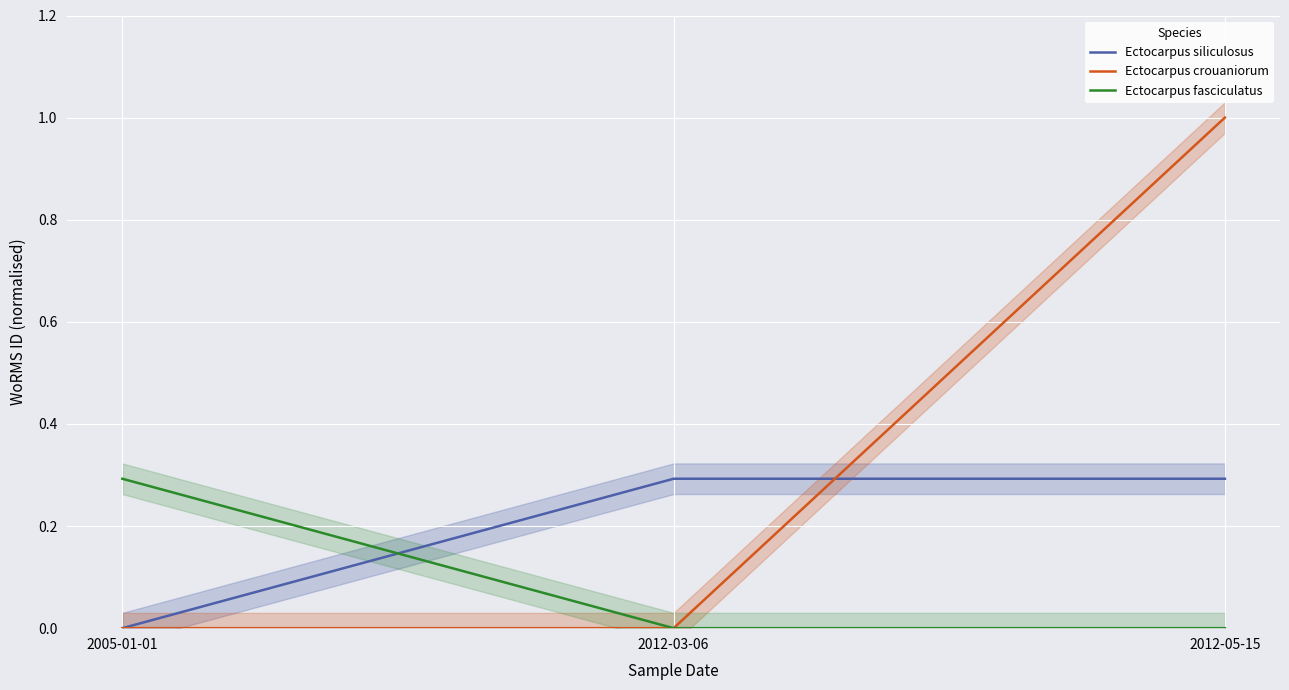

Count the Ectocarpus fasciculatus values in the range 0 to 1.

3